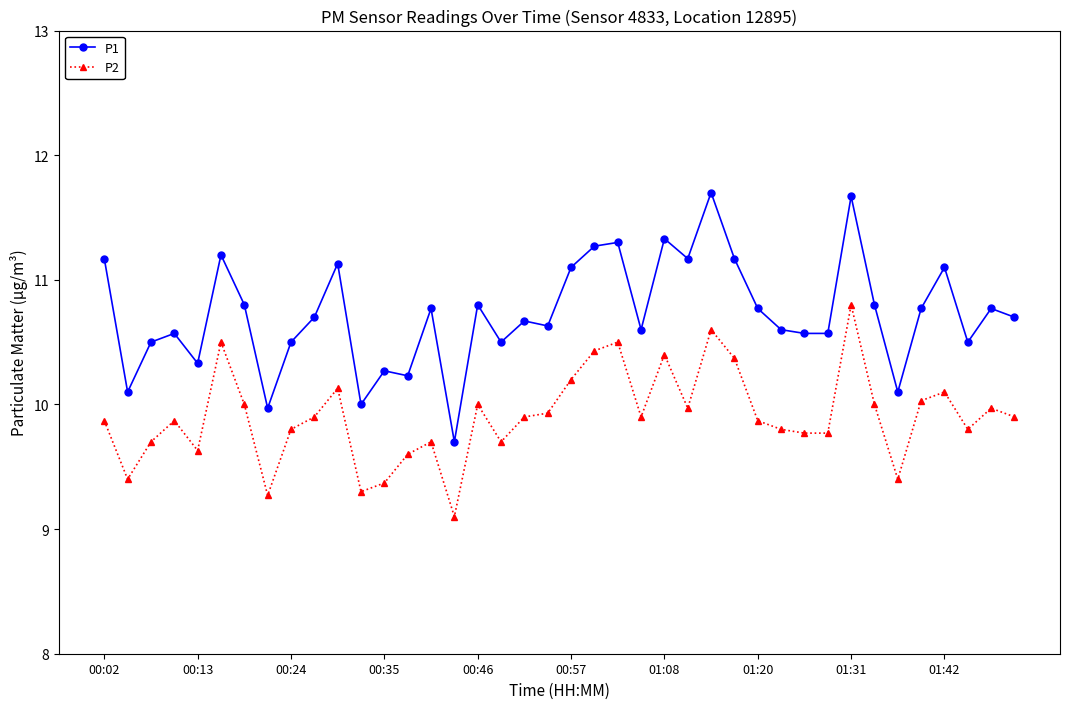

List the series in order of their overall mean, lowest first.

P2, P1